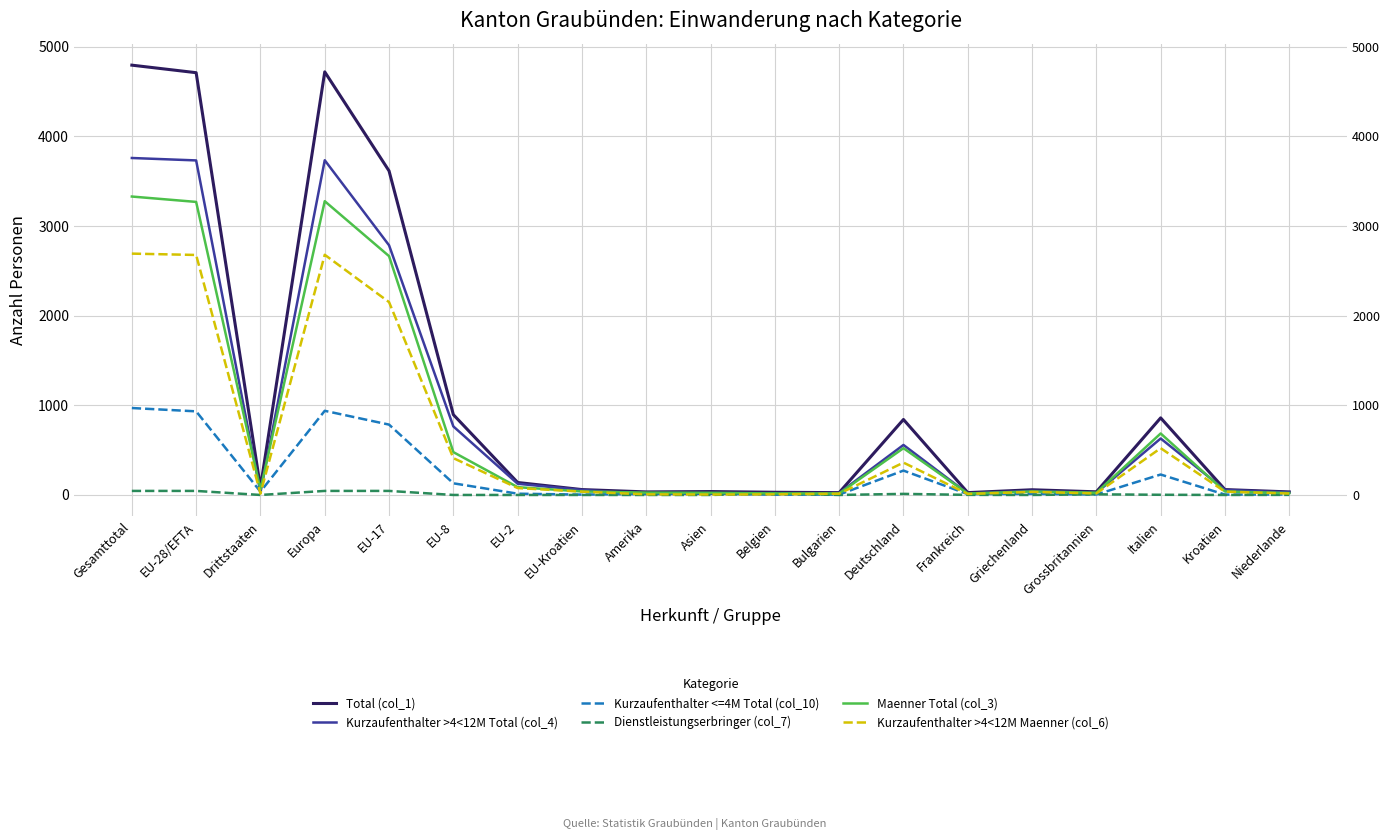

What is the approximate value of Maenner Total (col_3) at Amerika?

26